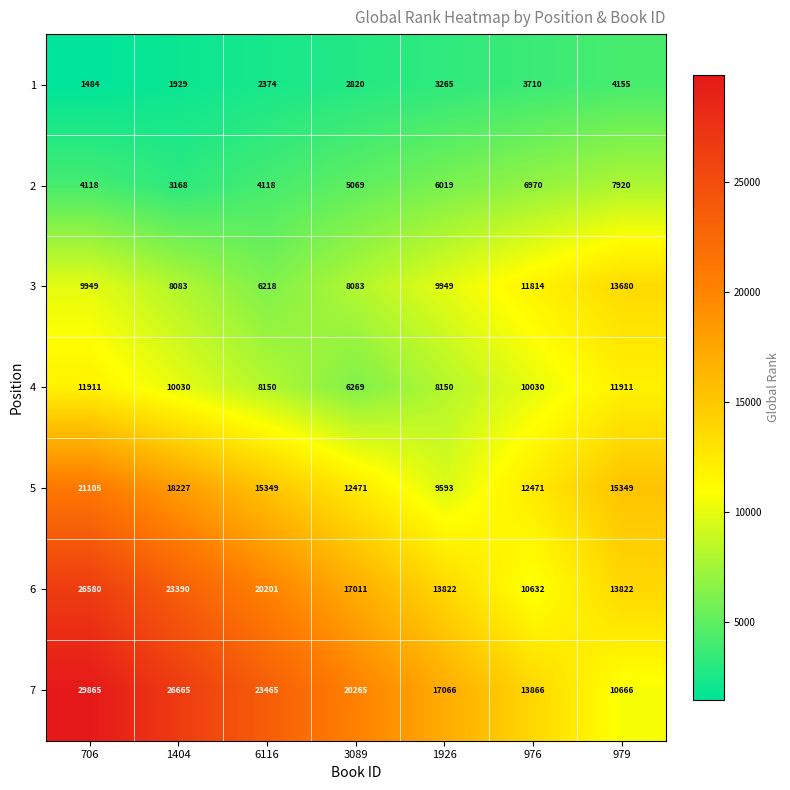

Is it true that 3 equals 17276 at 976?

False